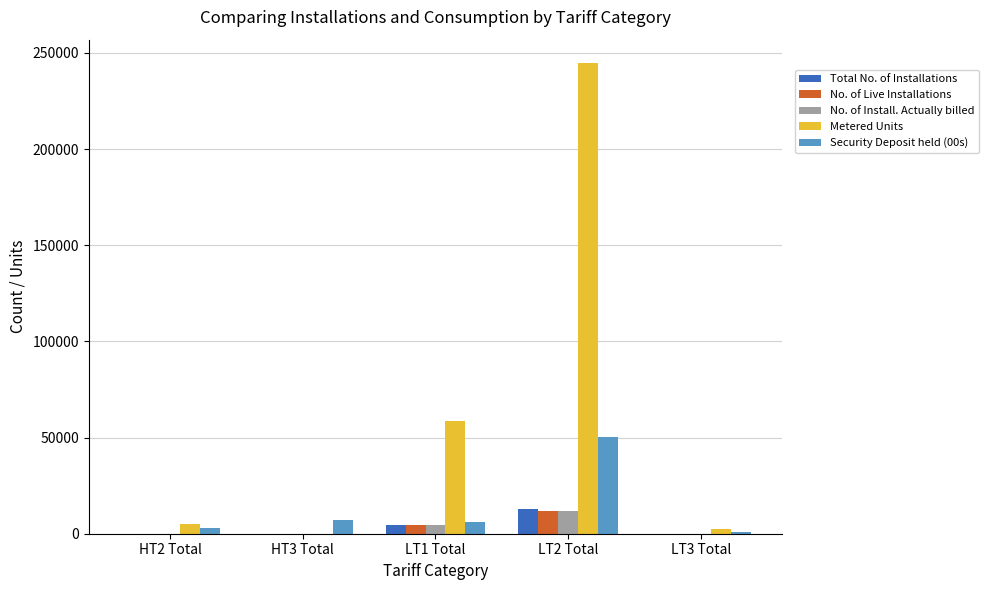

Which series has the largest total across all categories?

Metered Units